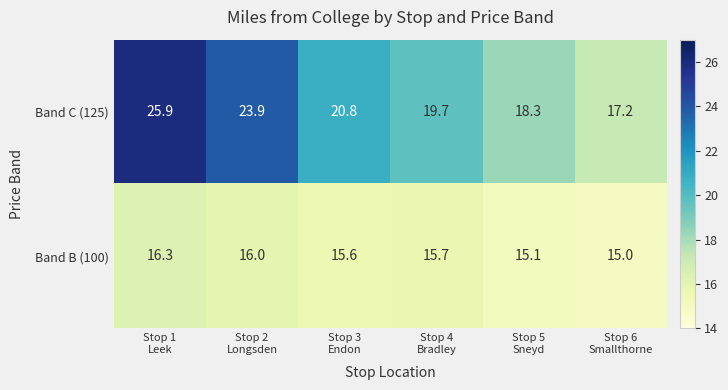

What is the highest value of the Band B (100) series?

16.3